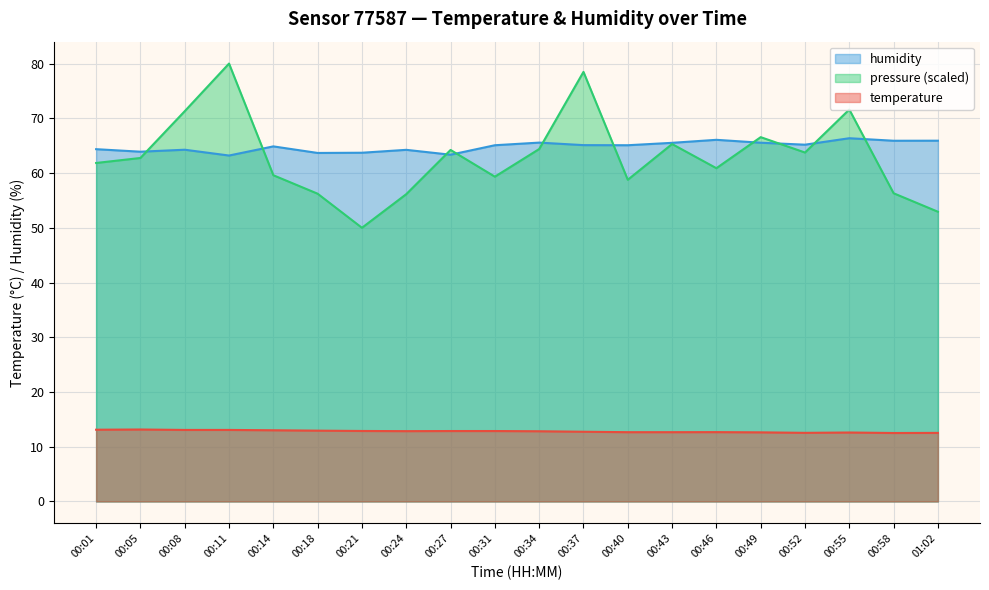

What is the difference between the second highest and second lowest values in the temperature series?

0.6